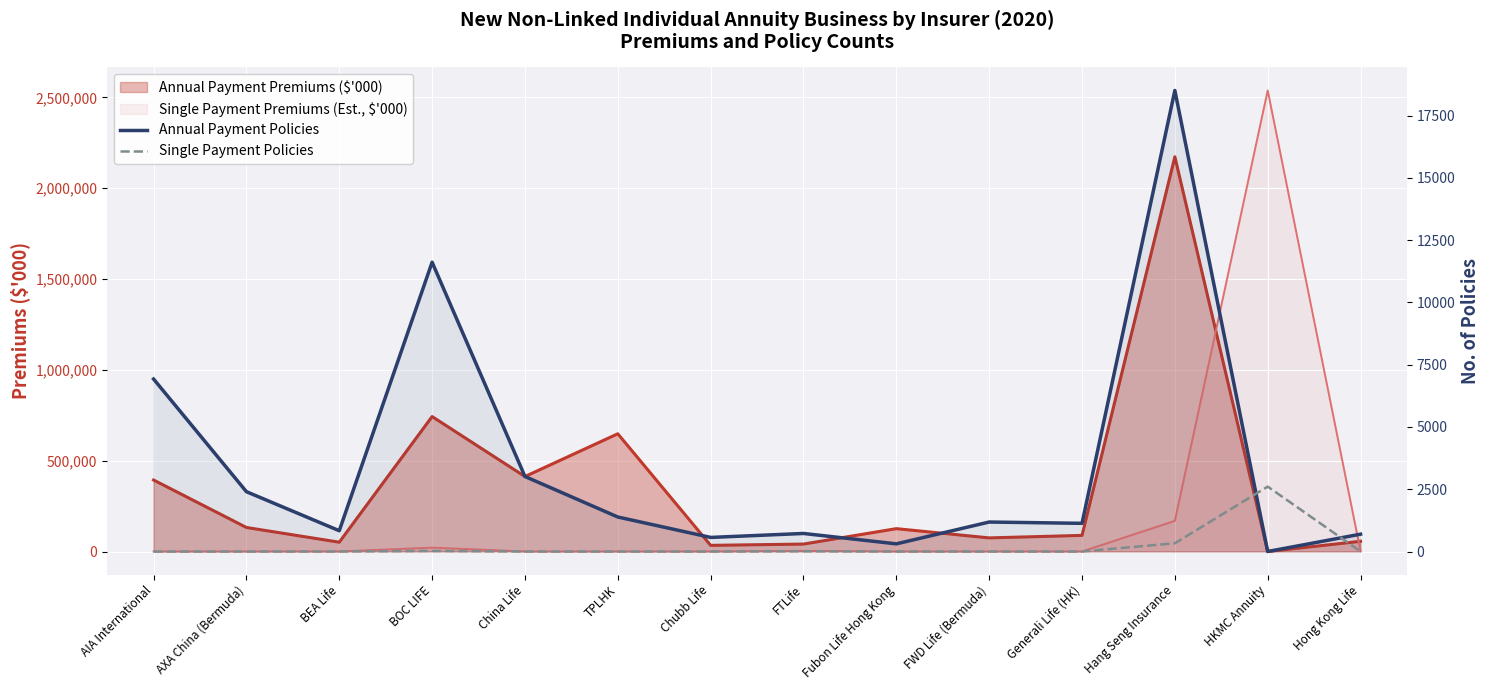

Between TPLHK and BEA Life, which is larger?

TPLHK